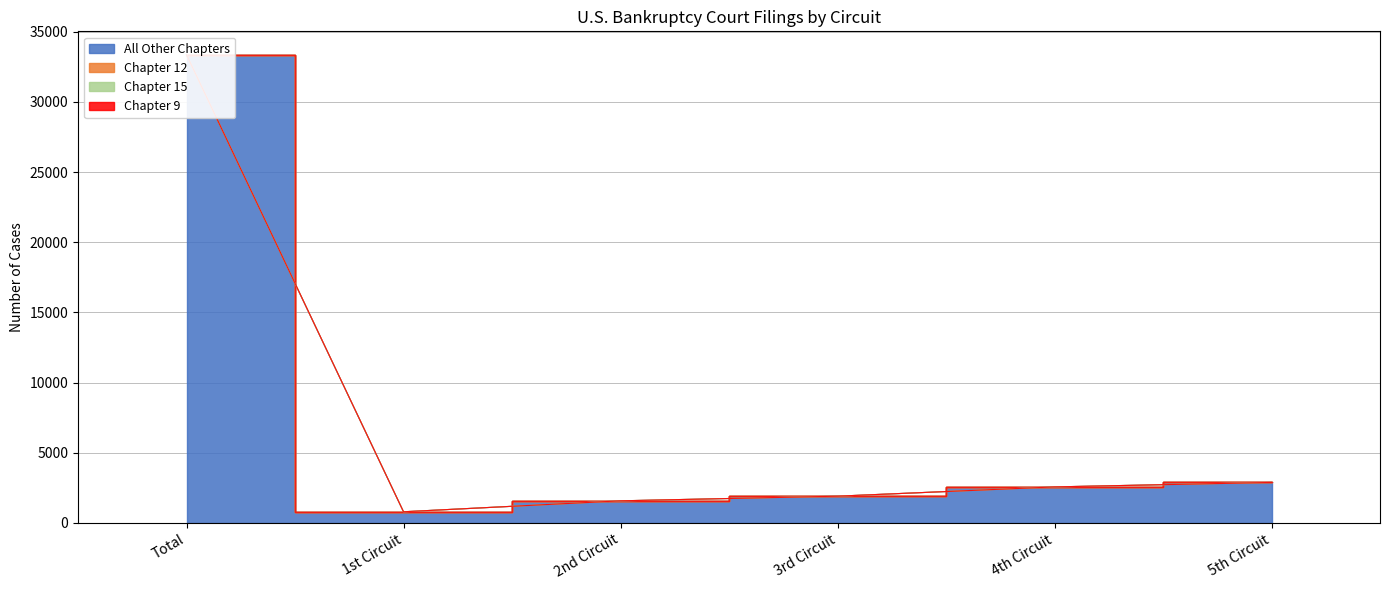

What position from the left is 5th Circuit?

6